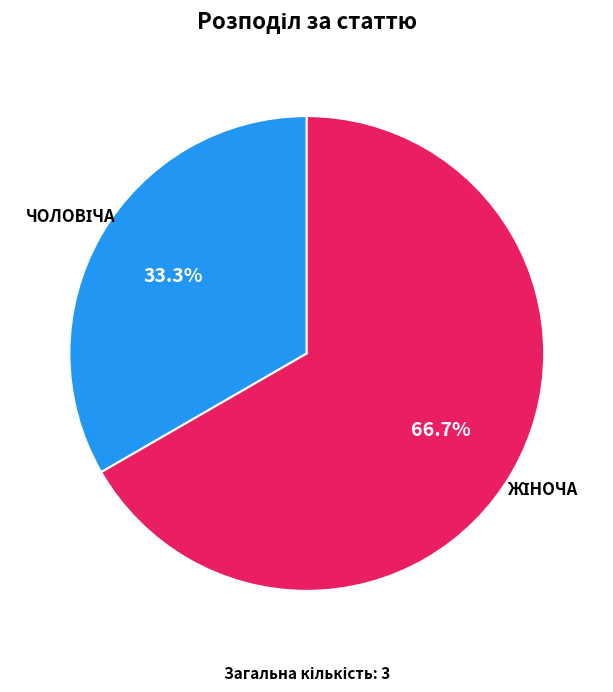

Is there a majority slice in this chart?

Yes